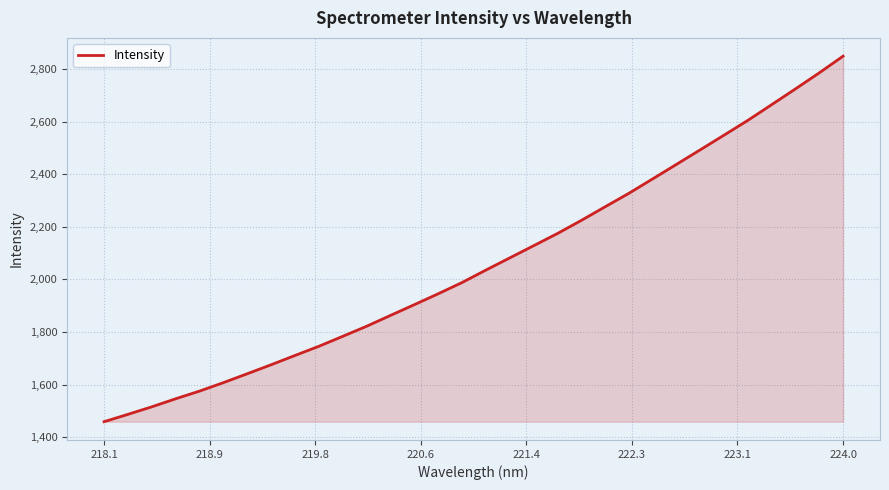

What is the difference between the maximum and minimum values?

1391.4